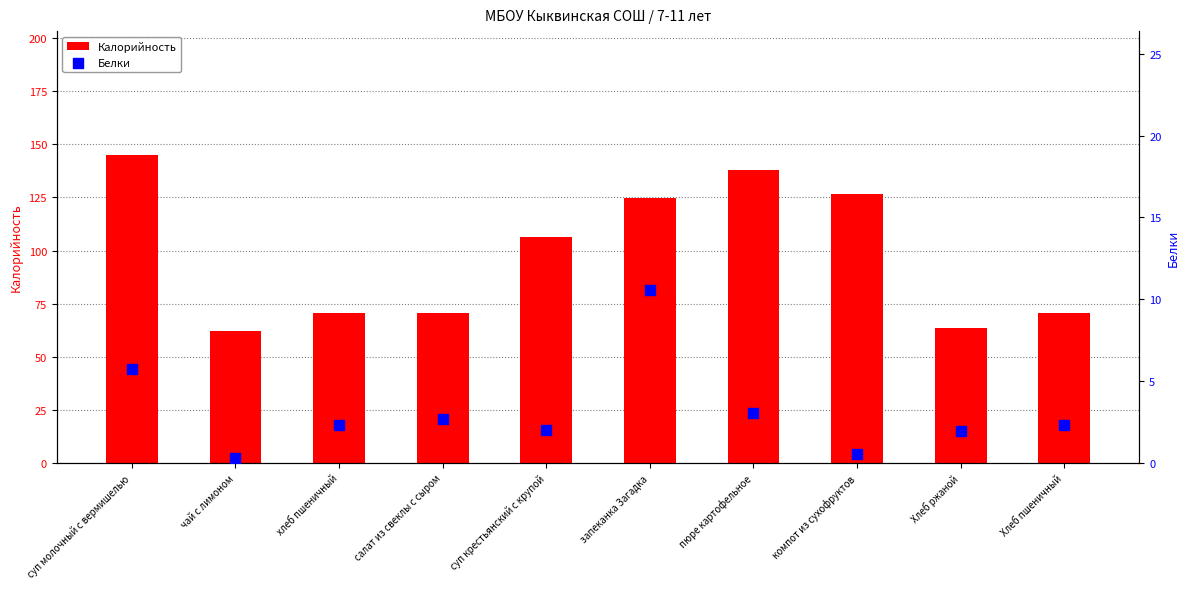

Is the value of Белки at суп молочный с вермишелью greater than the value of Калорийность at пюре картофельное?

No